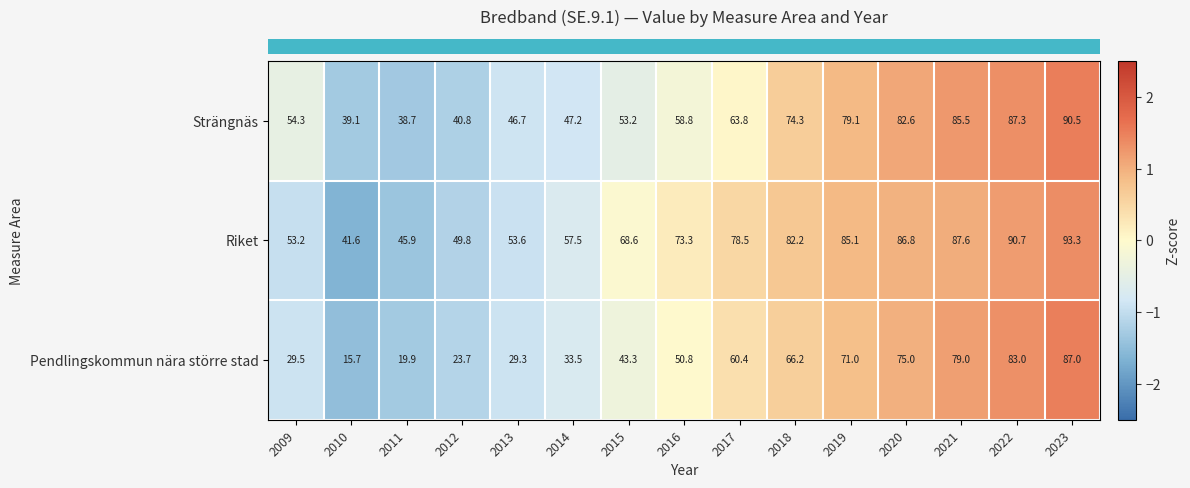

Where does the Pendlingskommun nära större stad series first go above 50?

2016